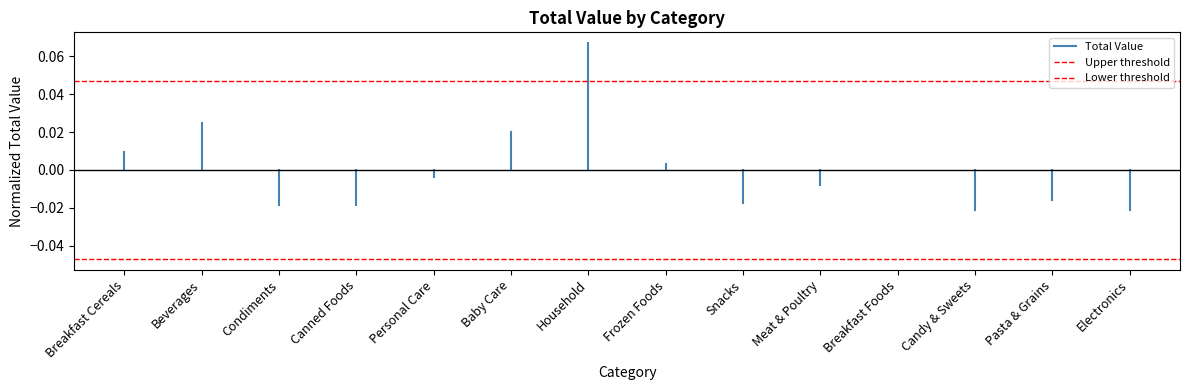

Is this an area chart (filled region under the line)?

No